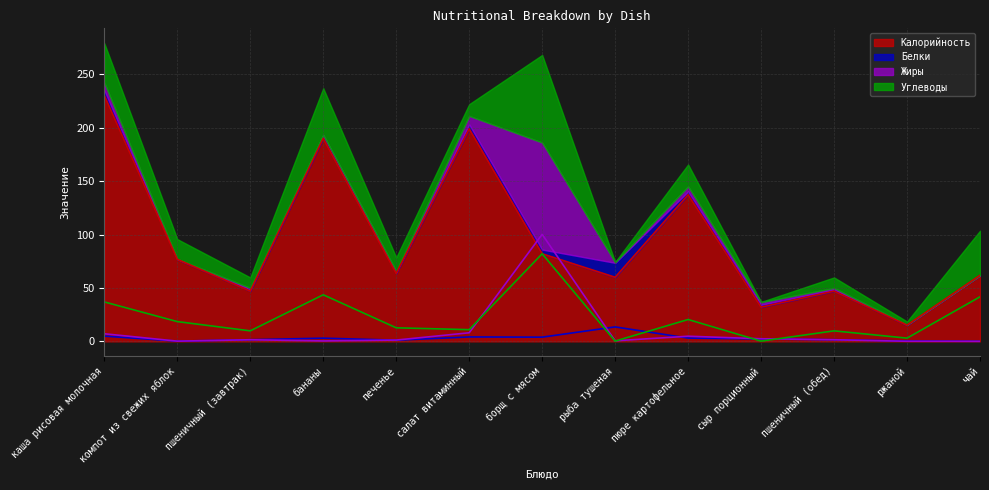

What position from the right is ржаной?

2